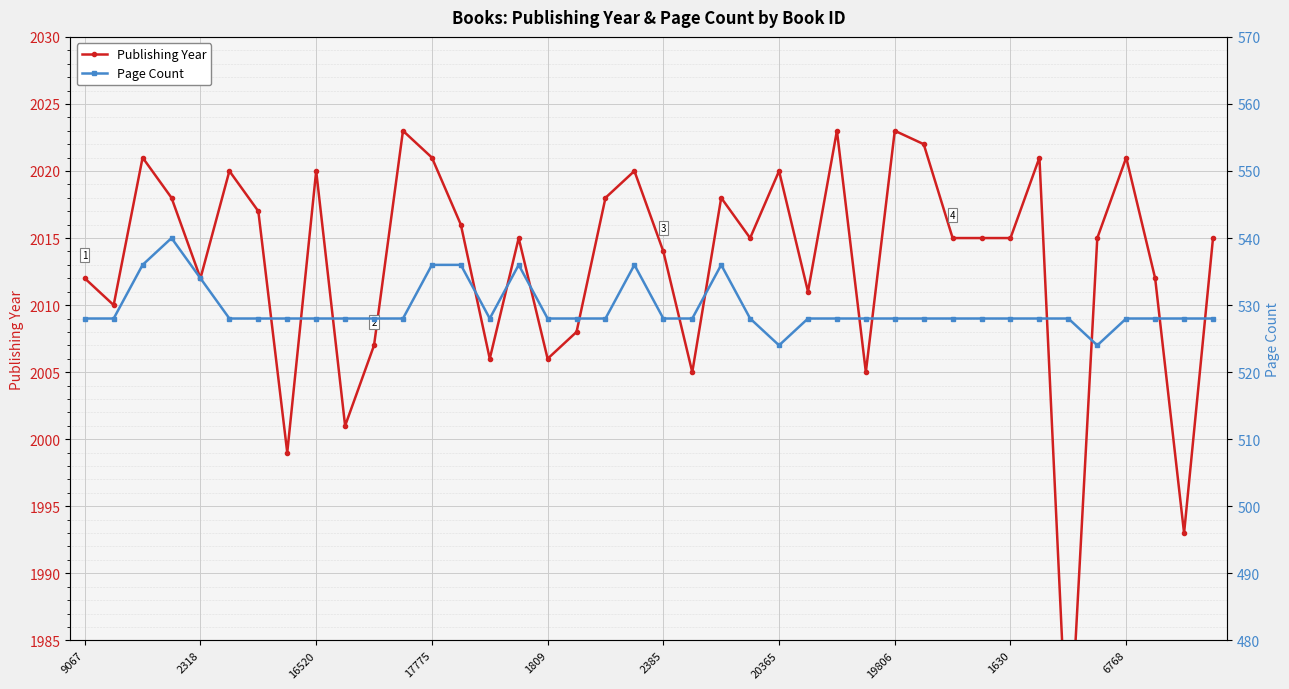

How many values in the Publishing Year series exceed 2015?

17